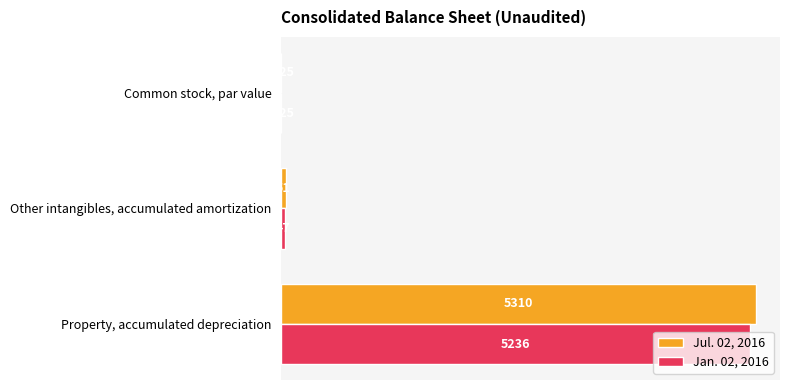

Which series has the largest total across all categories?

Jul. 02, 2016